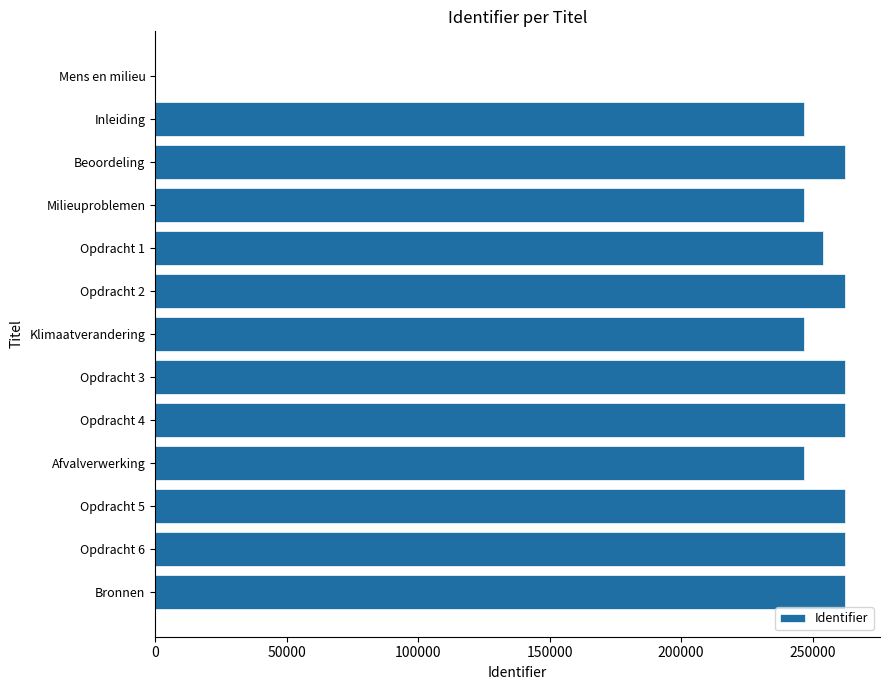

Count the number of data series in this chart.

1